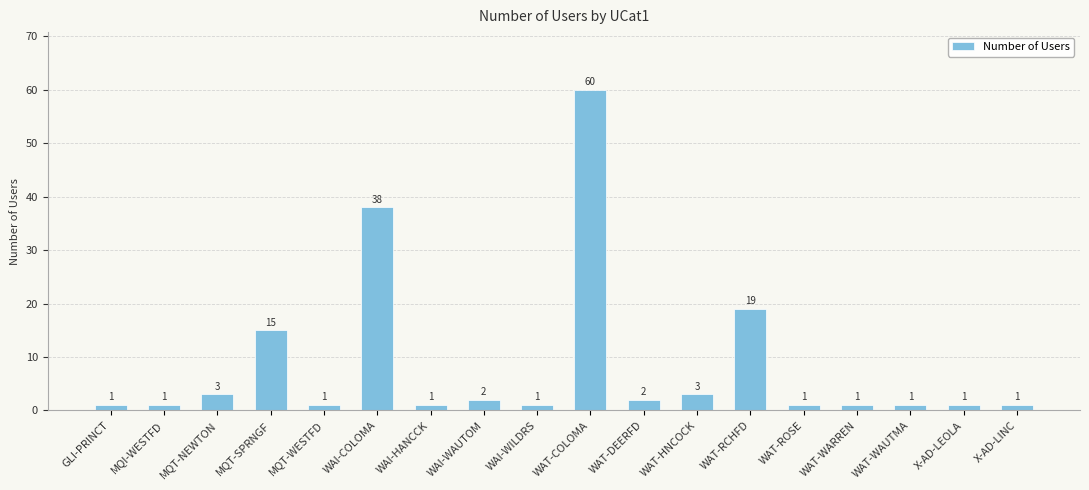

What is the ratio of the value at WAT-RCHFD to the value at WAT-DEERFD?

9.5